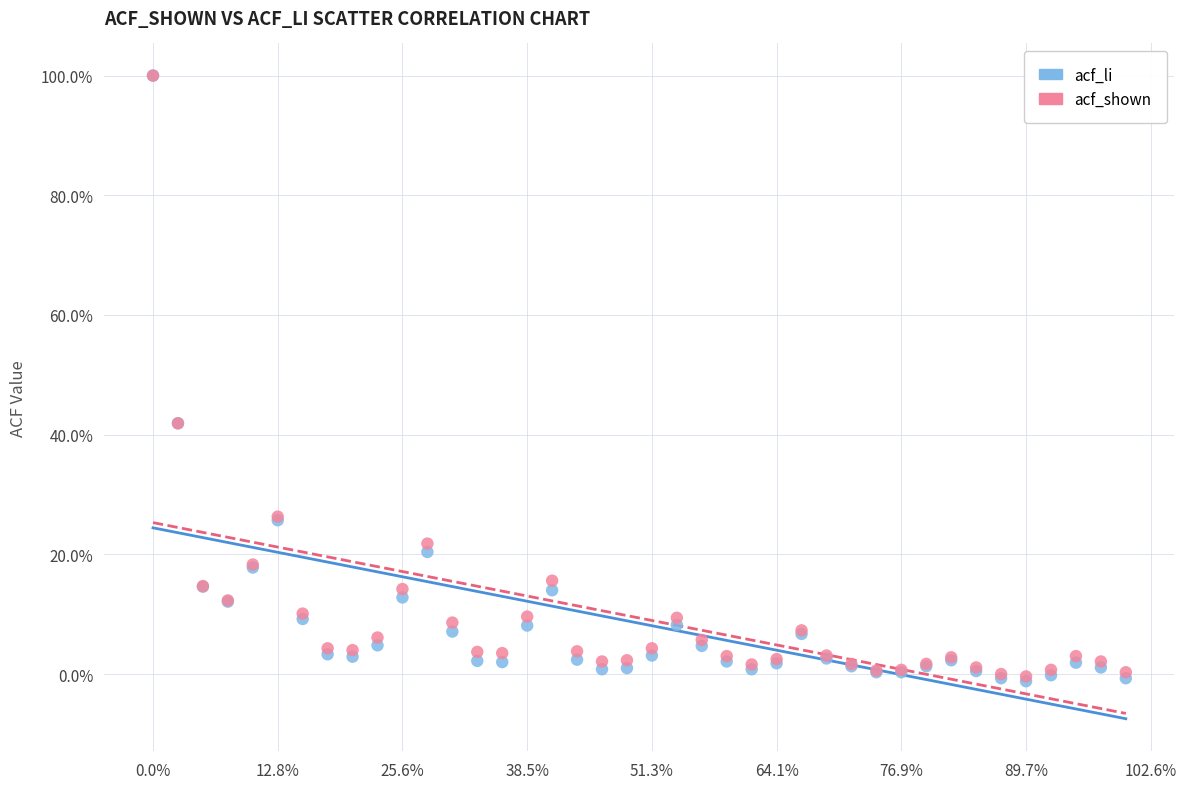

Which series has the largest Y range (max minus min)?

acf_li